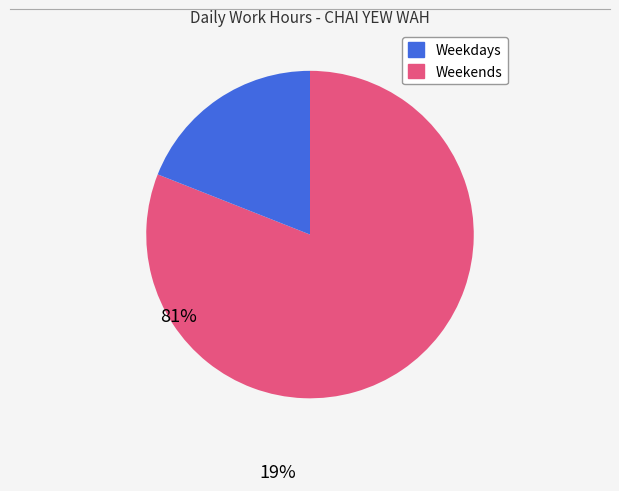

Count the number of slices in the pie.

2